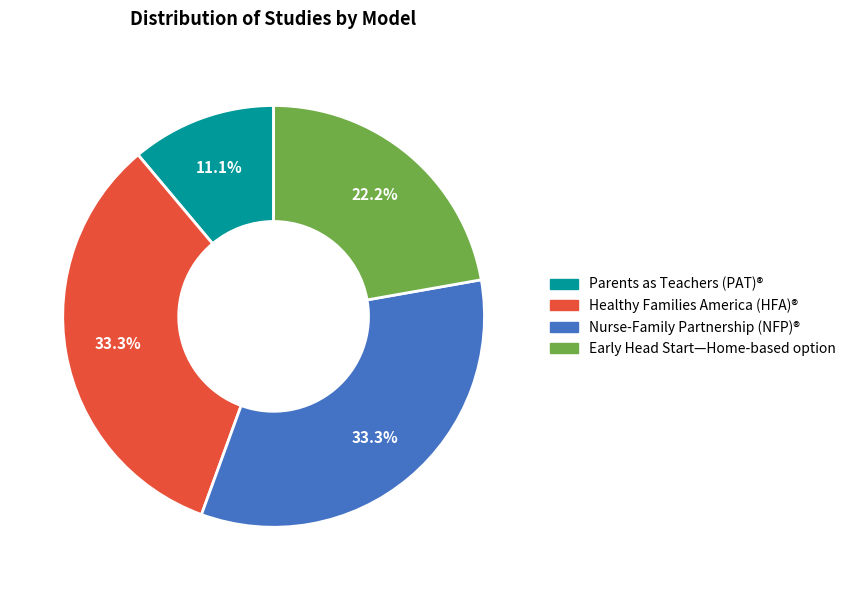

To the nearest percent, what portion does Healthy Families America (HFA)® represent?

33%